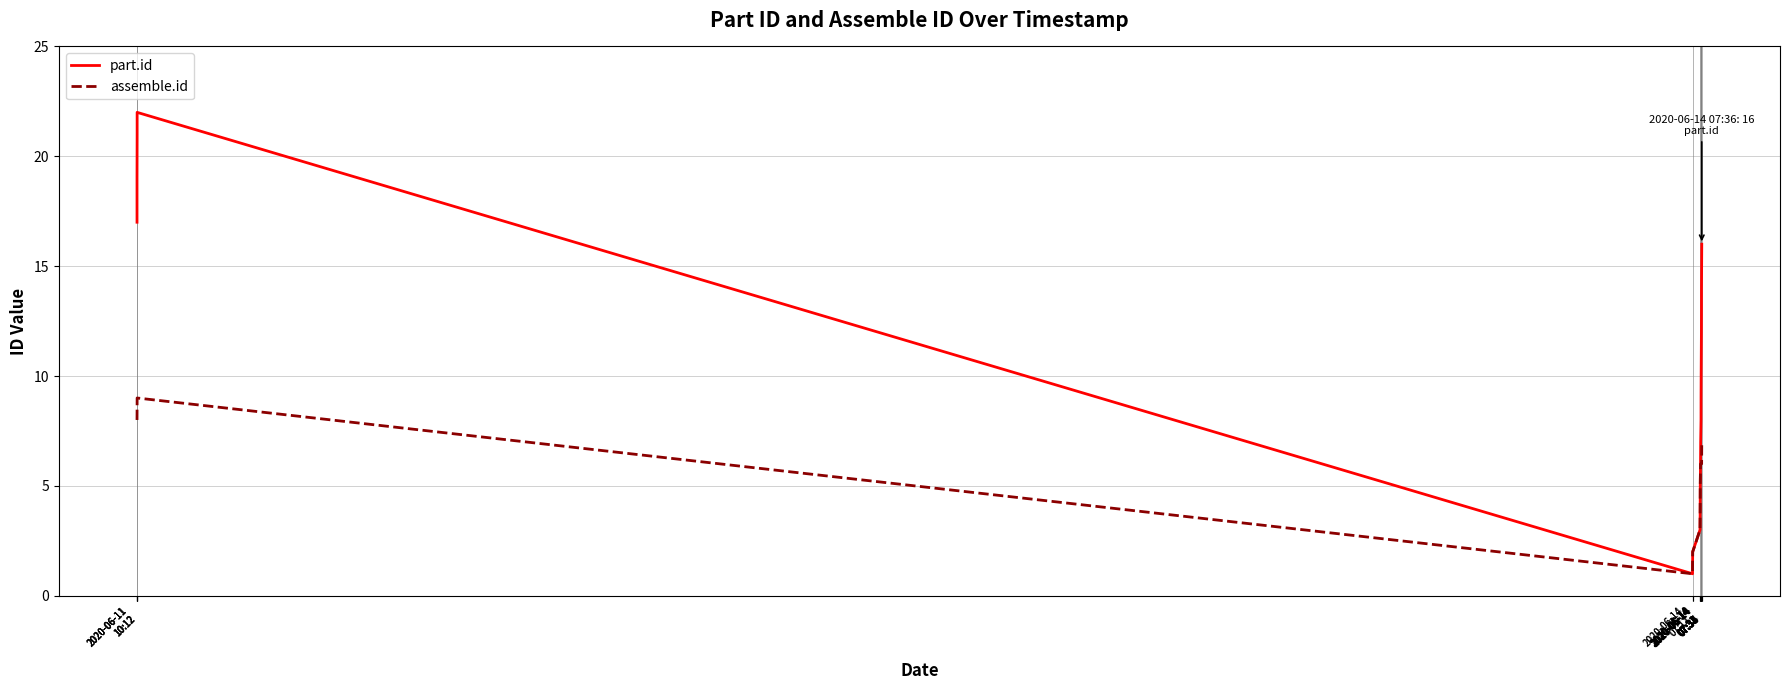

Count the number of data series in this chart.

2